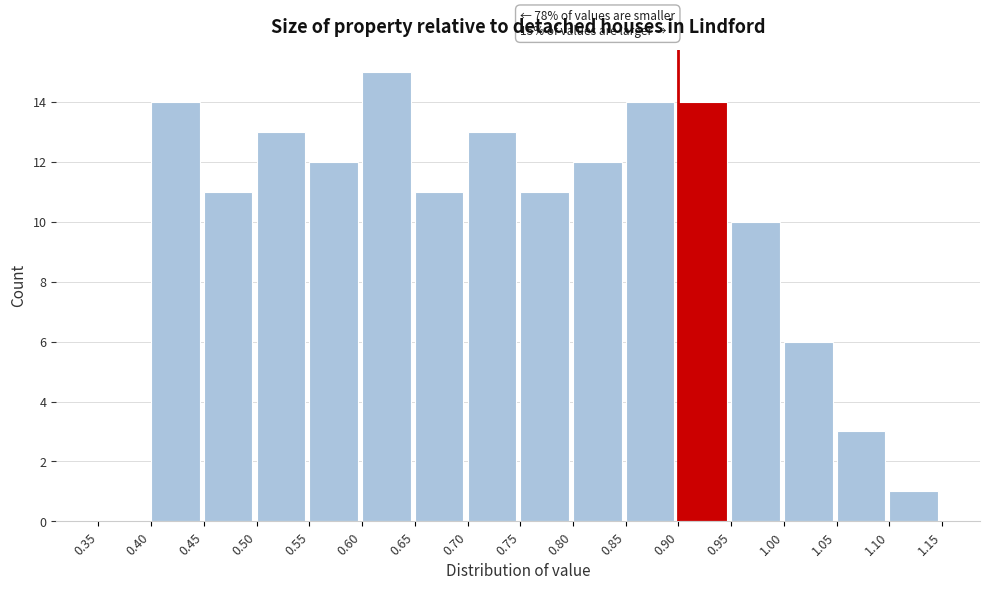

Which range on the x-axis has the tallest bar?

0.60 to 0.65